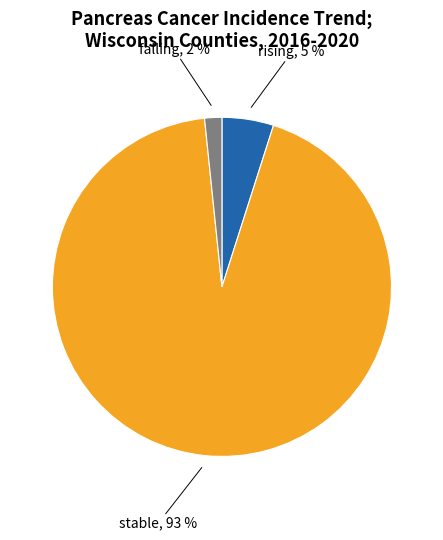

What percentage is the rising slice, to the nearest percent?

5%